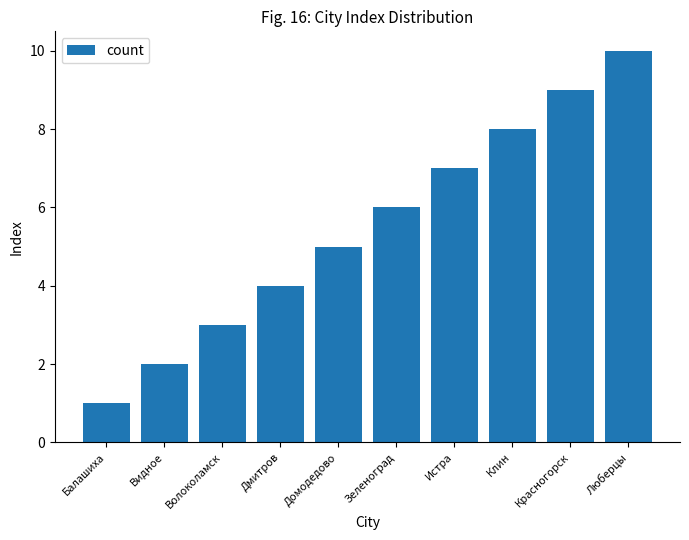

Does the chart contain any negative values?

No